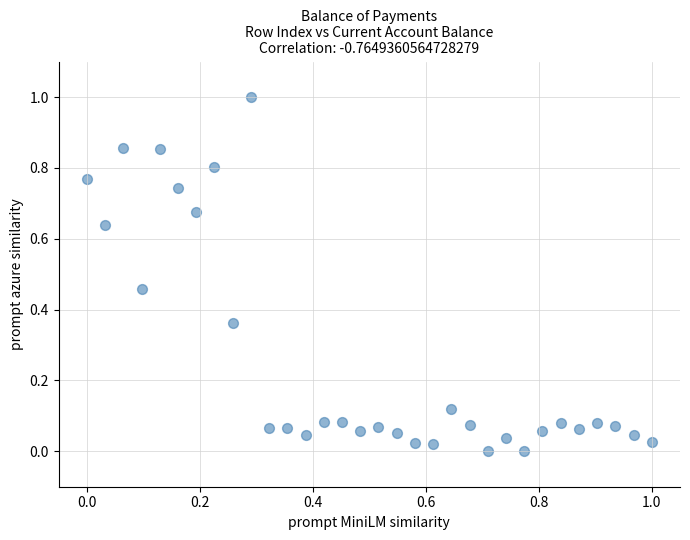

What is the range of X values (max minus min)?

1.0